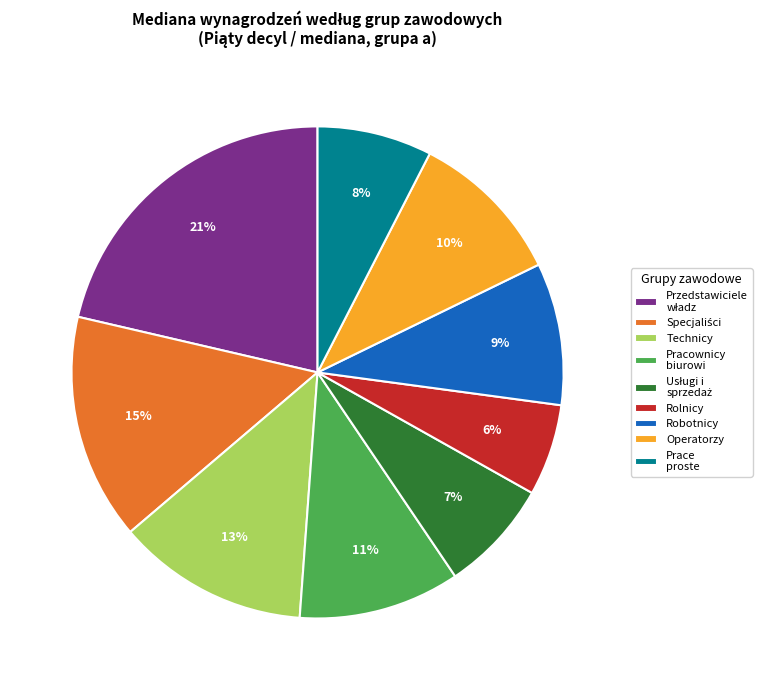

Between Prace proste and Robotnicy, which is larger?

Robotnicy